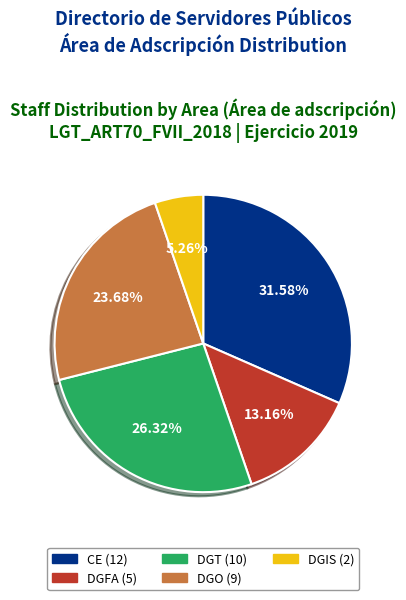

True or false: DGFA accounts for 7% of the total.

False